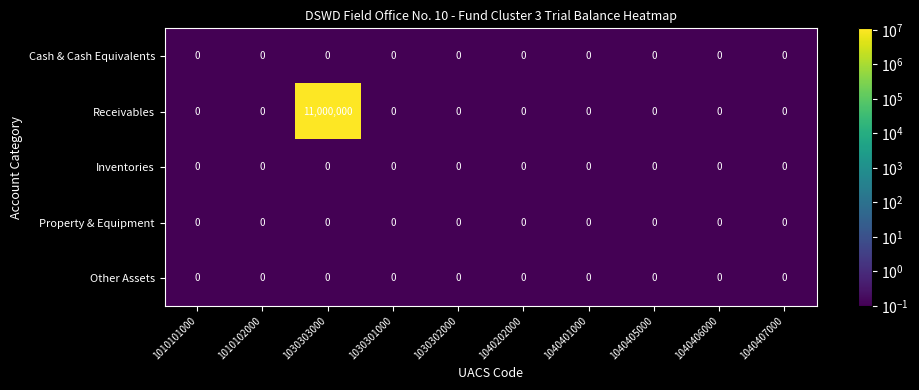

Which series has the largest total across all categories?

Receivables